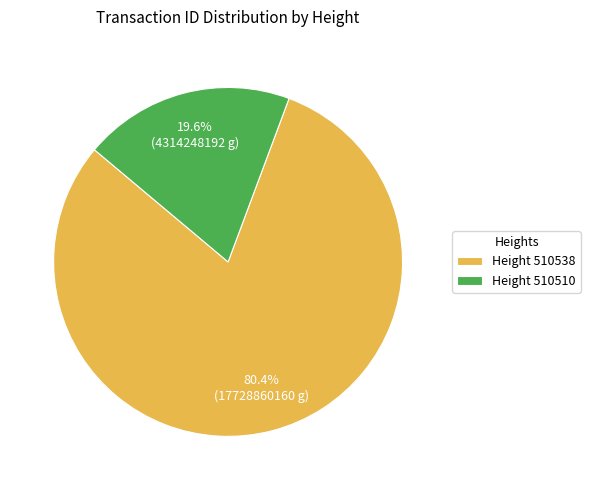

Rank the categories by value from lowest to highest.

Height 510510, Height 510538